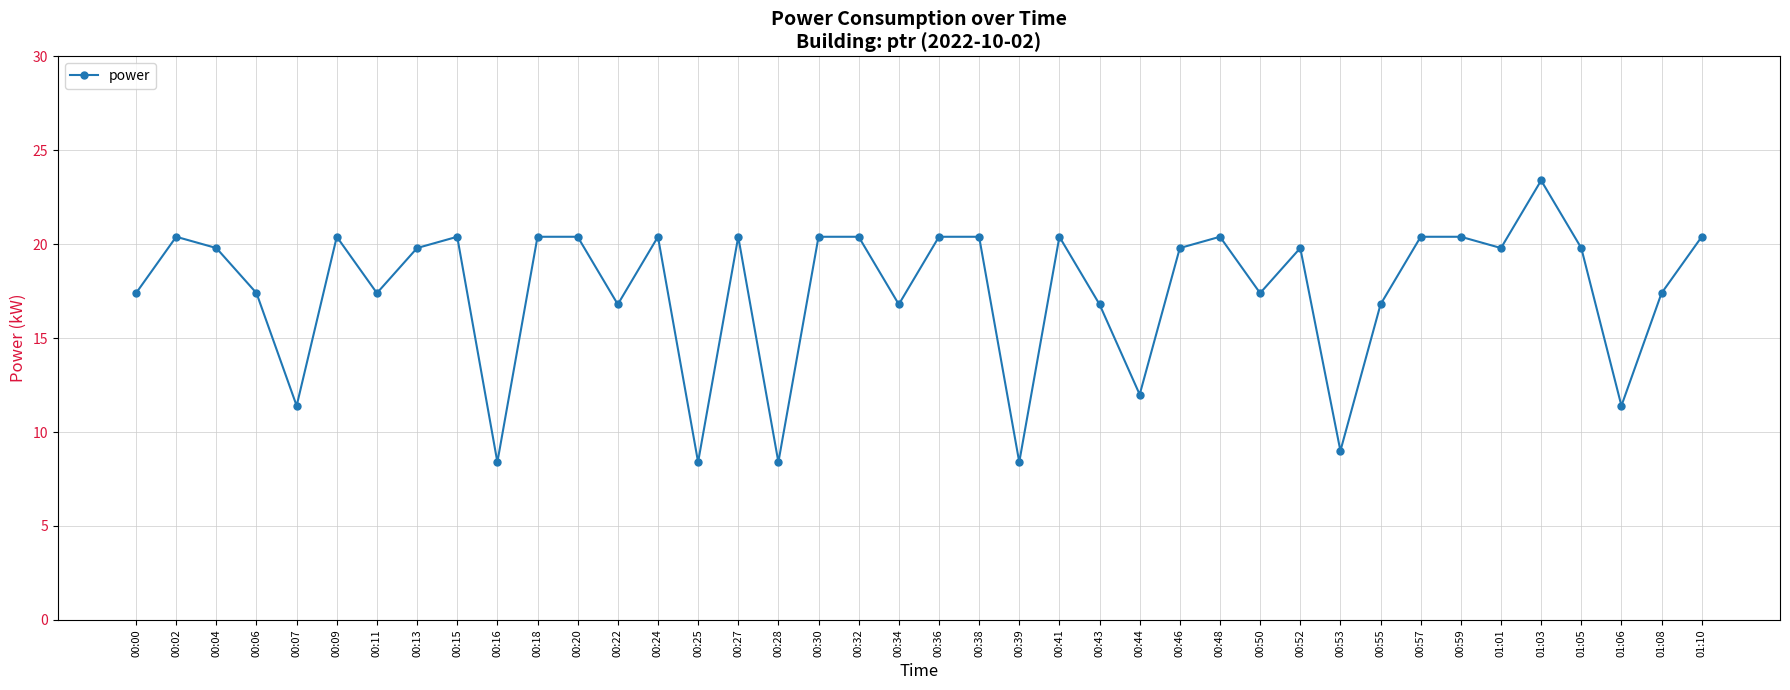

What is the ratio of the value at 01:10 to the value at 00:25?

2.4